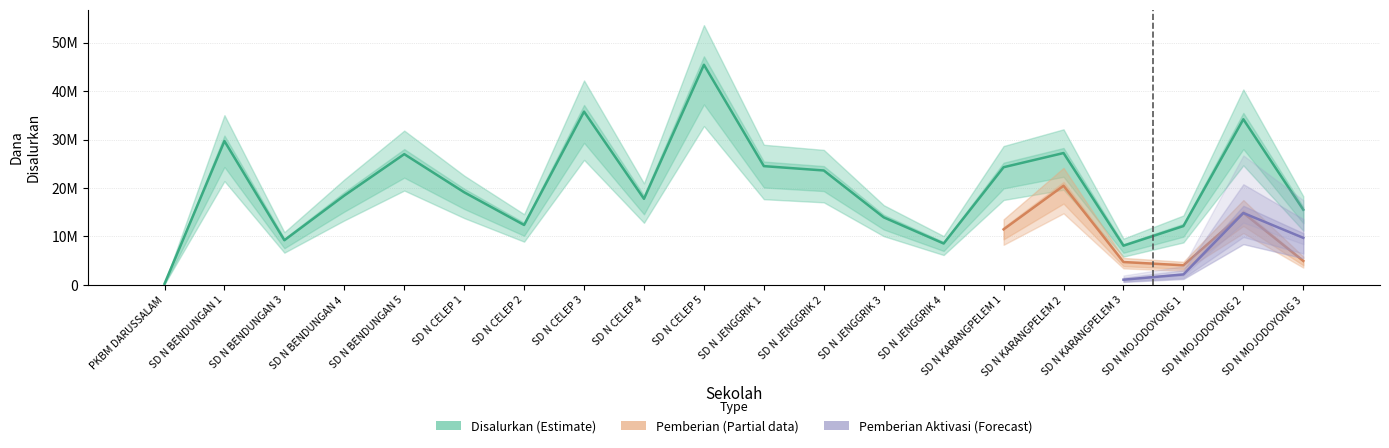

At how many categories does at least one series exceed 34718934?

2